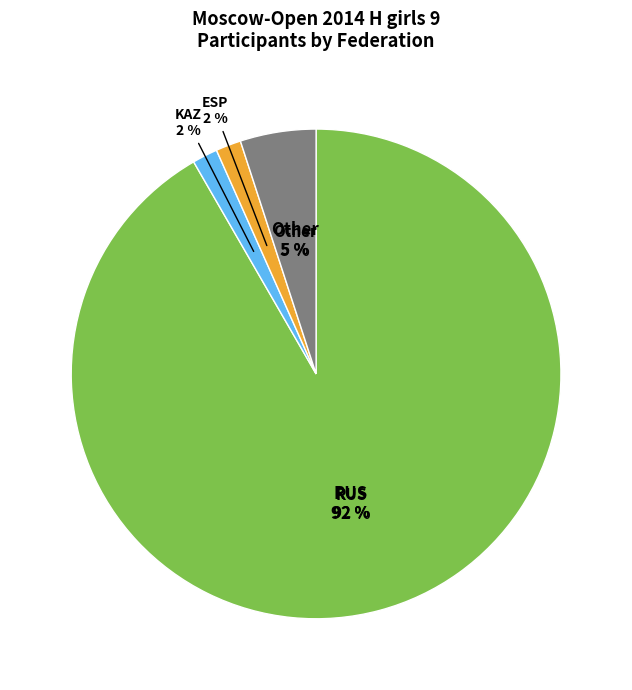

Do Other and RUS together represent more than half of the pie?

Yes